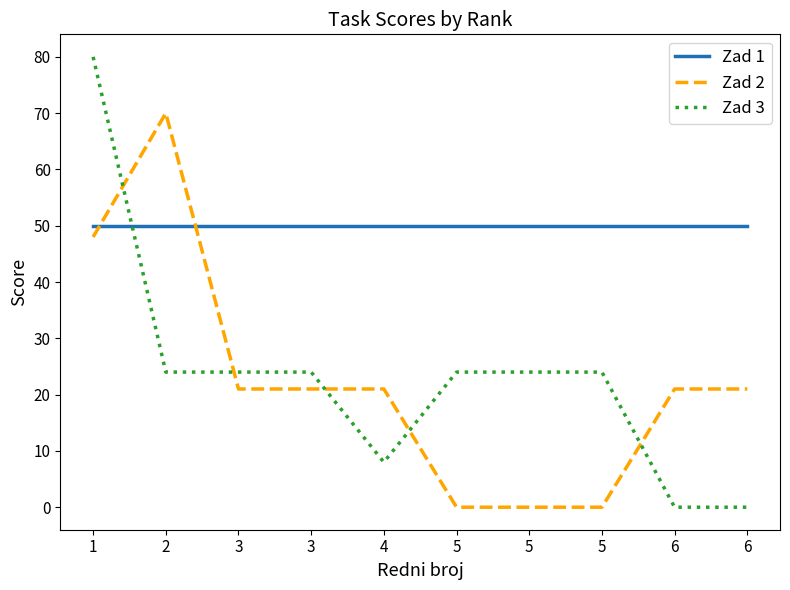

How many lines are shown in the chart?

3